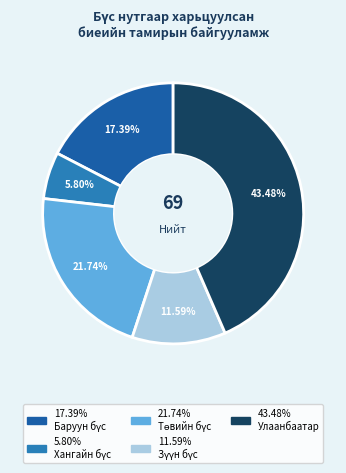

Does any single category account for the majority?

No